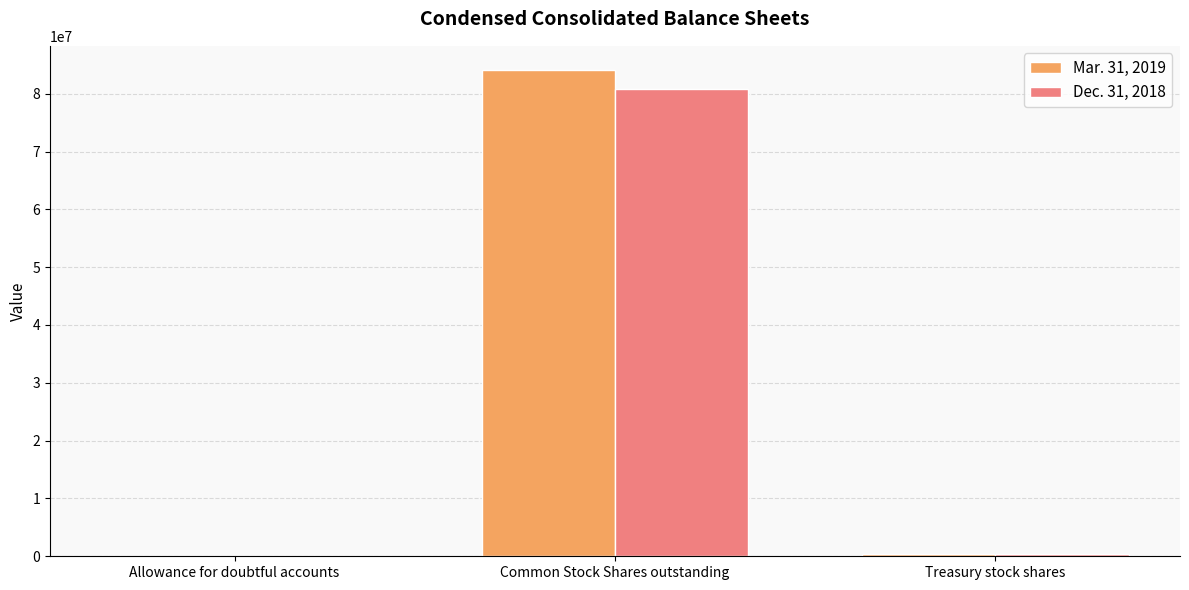

Between Allowance for doubtful accounts and Common Stock Shares outstanding, which series saw the biggest shift?

Mar. 31, 2019